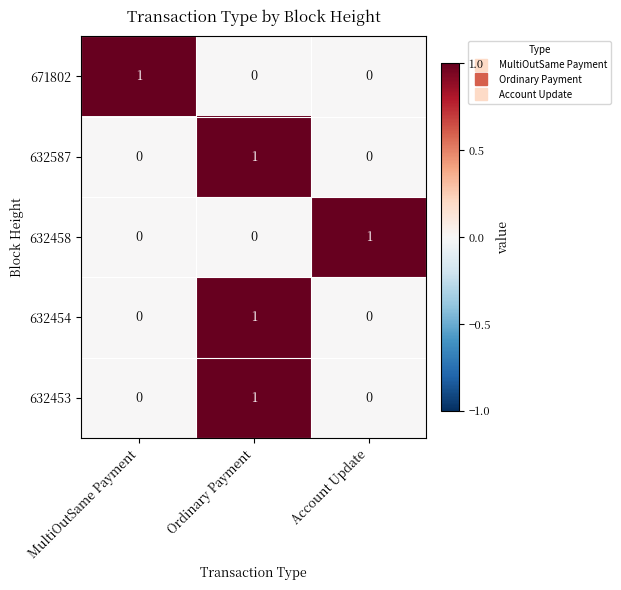

Is it true that 632458 equals -1 at Ordinary Payment?

False